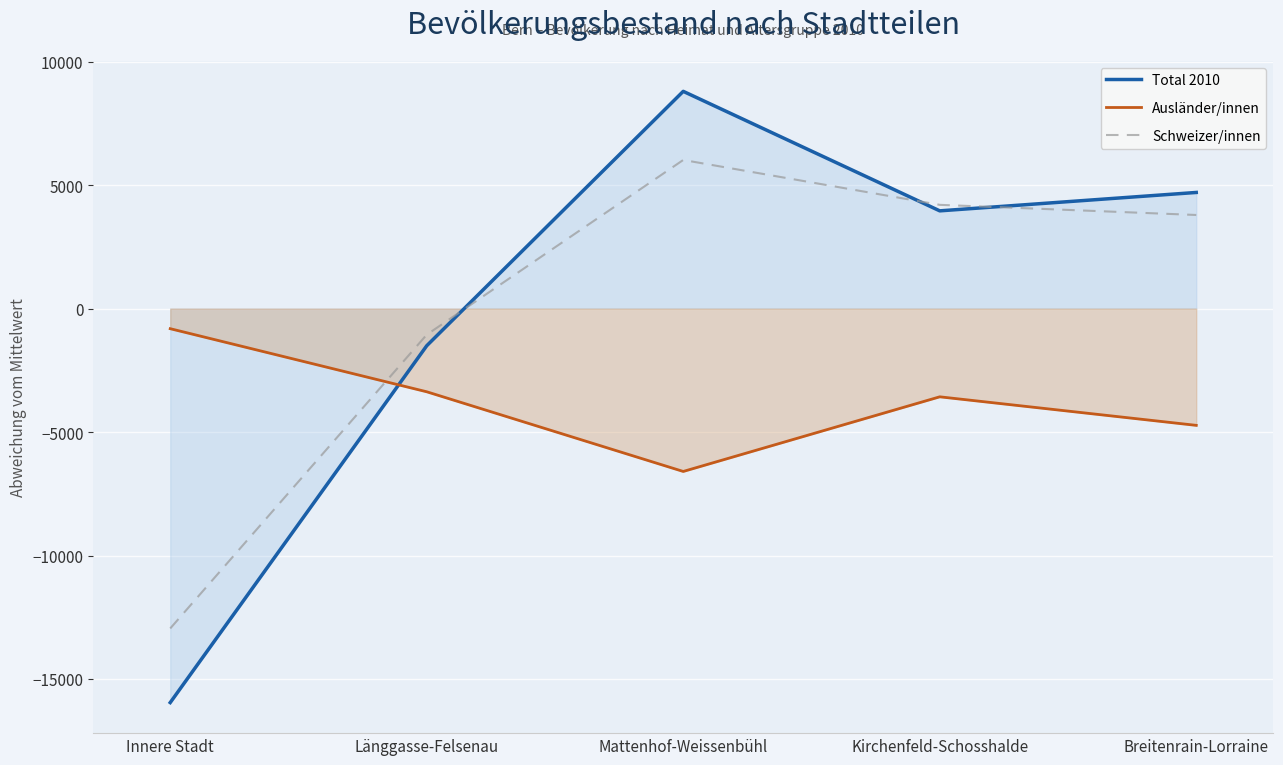

What is the minimum value for Total 2010?

-15956.4